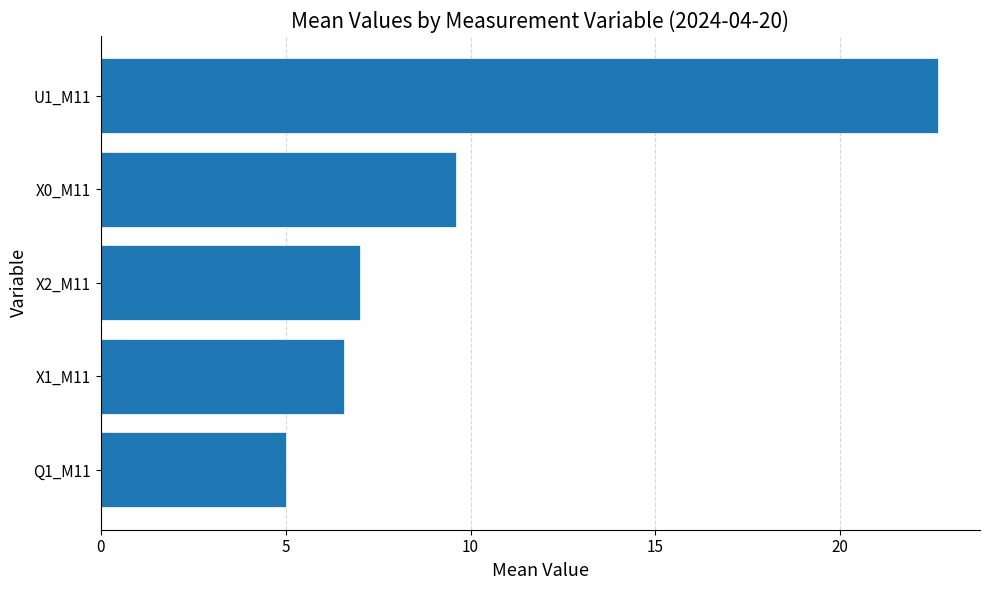

Rank the categories by value from lowest to highest.

Q1_M11, X1_M11, X2_M11, X0_M11, U1_M11